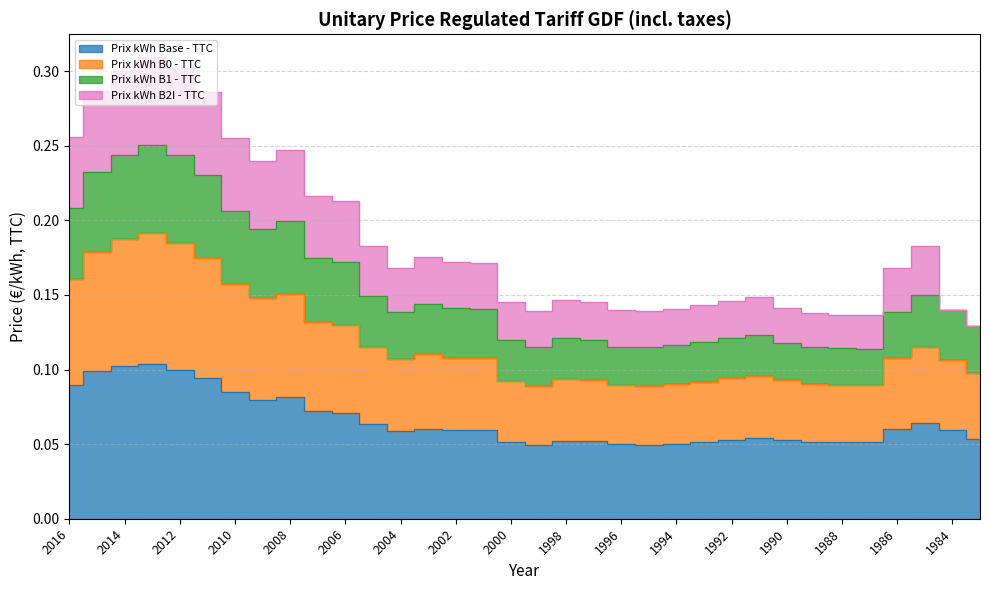

Between 2015 and 1990, which series saw the biggest shift?

Prix kWh B0 - TTC